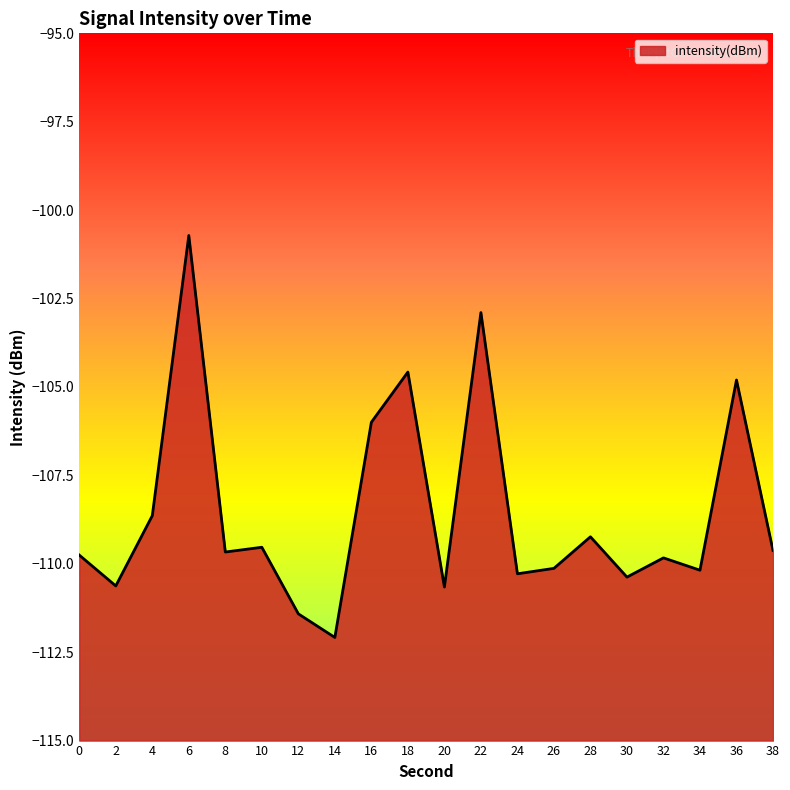

Count the number of values greater than -109.

6